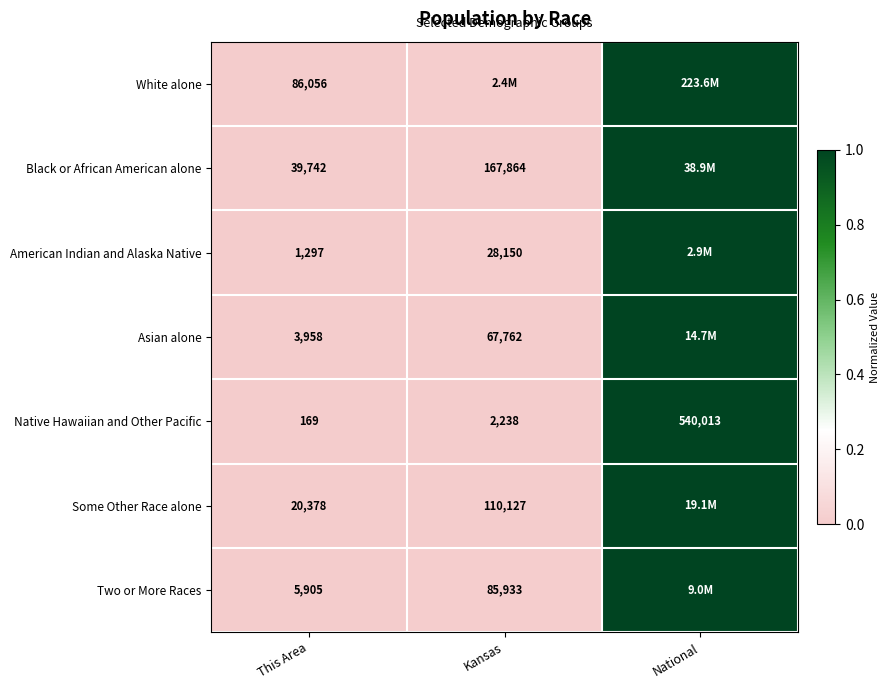

Rank the categories by Native Hawaiian and Other Pacific value from highest to lowest.

National, Kansas, This Area